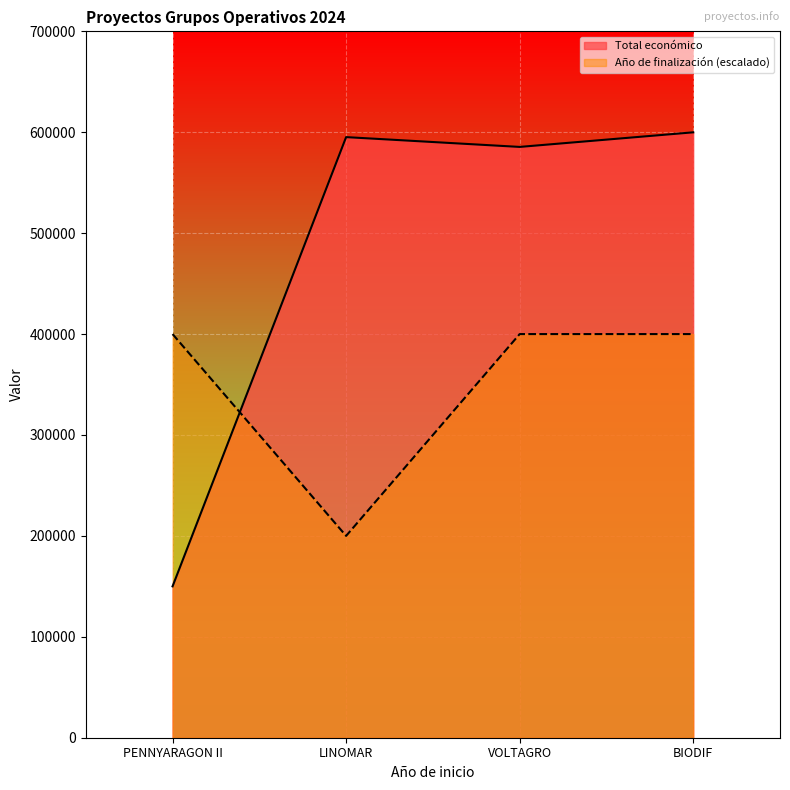

What is the difference between the maximum and minimum values in the Año de finalización series?

200000